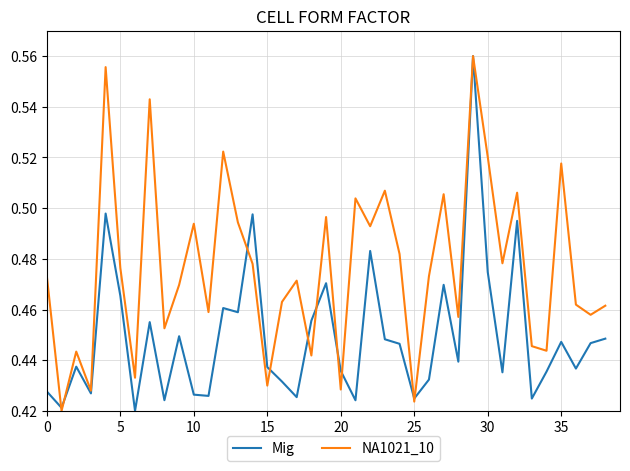

How many lines are shown in the chart?

2